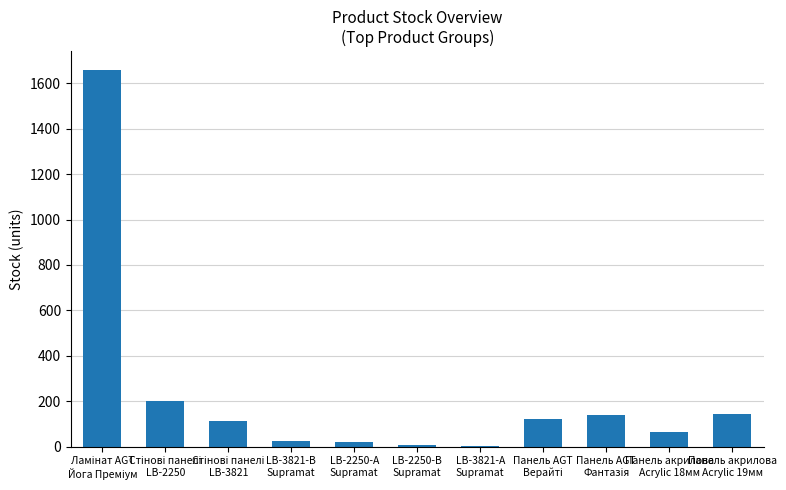

What is the sum of all values?

2495